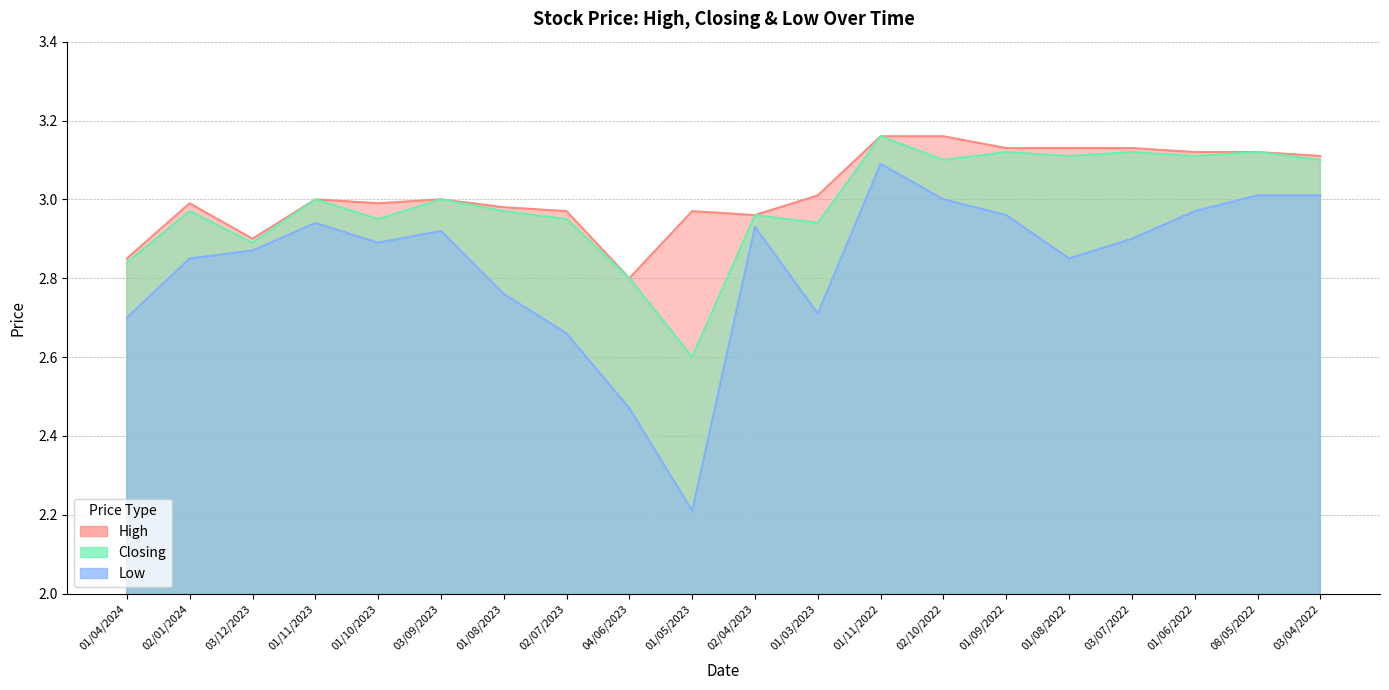

Reading left to right, what are all the values shown in this chart?

High: 01/04/2024=2.9	02/01/2024=3.0	03/12/2023=2.9	01/11/2023=3.0	01/10/2023=3.0	03/09/2023=3.0	01/08/2023=3.0	02/07/2023=3.0	04/06/2023=2.8	01/05/2023=3.0	02/04/2023=3.0	01/03/2023=3.0	01/11/2022=3.2	02/10/2022=3.2	01/09/2022=3.1	01/08/2022=3.1	03/07/2022=3.1	01/06/2022=3.1	08/05/2022=3.1	03/04/2022=3.1
Closing: 01/04/2024=2.8	02/01/2024=3.0	03/12/2023=2.9	01/11/2023=3.0	01/10/2023=3.0	03/09/2023=3.0	01/08/2023=3.0	02/07/2023=3.0	04/06/2023=2.8	01/05/2023=2.6	02/04/2023=3.0	01/03/2023=2.9	01/11/2022=3.2	02/10/2022=3.1	01/09/2022=3.1	01/08/2022=3.1	03/07/2022=3.1	01/06/2022=3.1	08/05/2022=3.1	03/04/2022=3.1
Low: 01/04/2024=2.7	02/01/2024=2.9	03/12/2023=2.9	01/11/2023=2.9	01/10/2023=2.9	03/09/2023=2.9	01/08/2023=2.8	02/07/2023=2.7	04/06/2023=2.5	01/05/2023=2.2	02/04/2023=2.9	01/03/2023=2.7	01/11/2022=3.1	02/10/2022=3.0	01/09/2022=3.0	01/08/2022=2.9	03/07/2022=2.9	01/06/2022=3.0	08/05/2022=3.0	03/04/2022=3.0